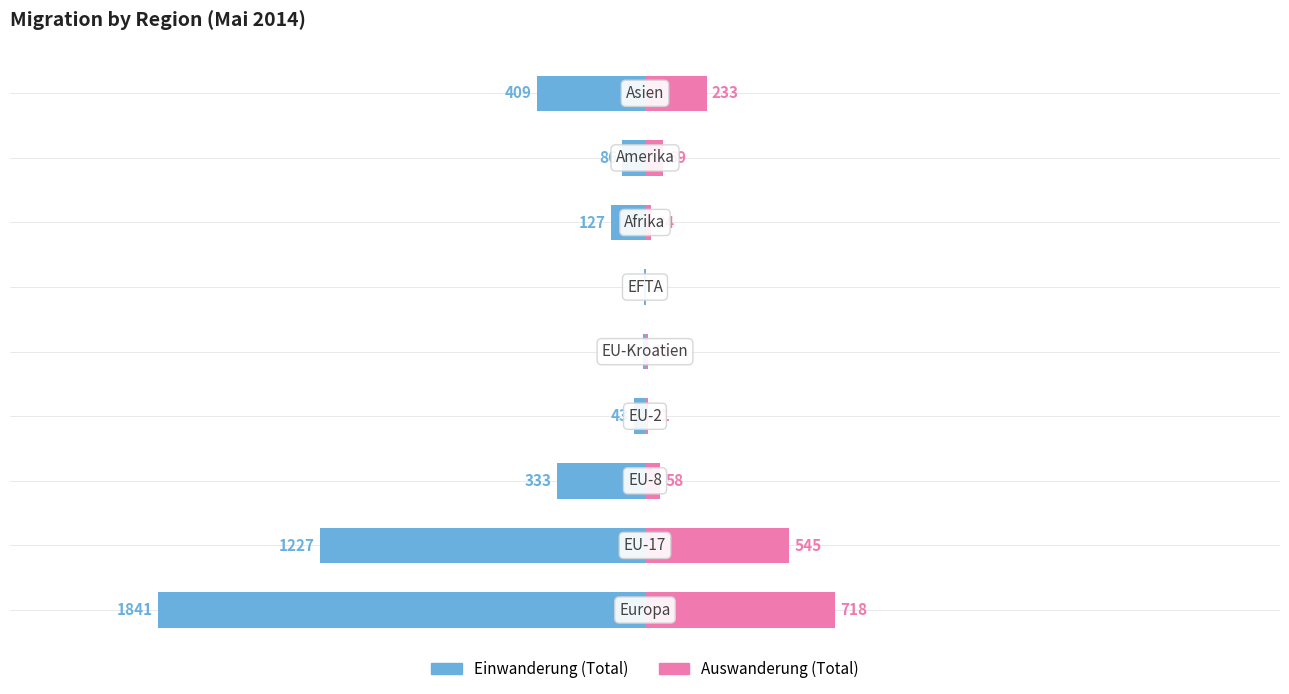

What is the difference between the highest and lowest values at 4?

19